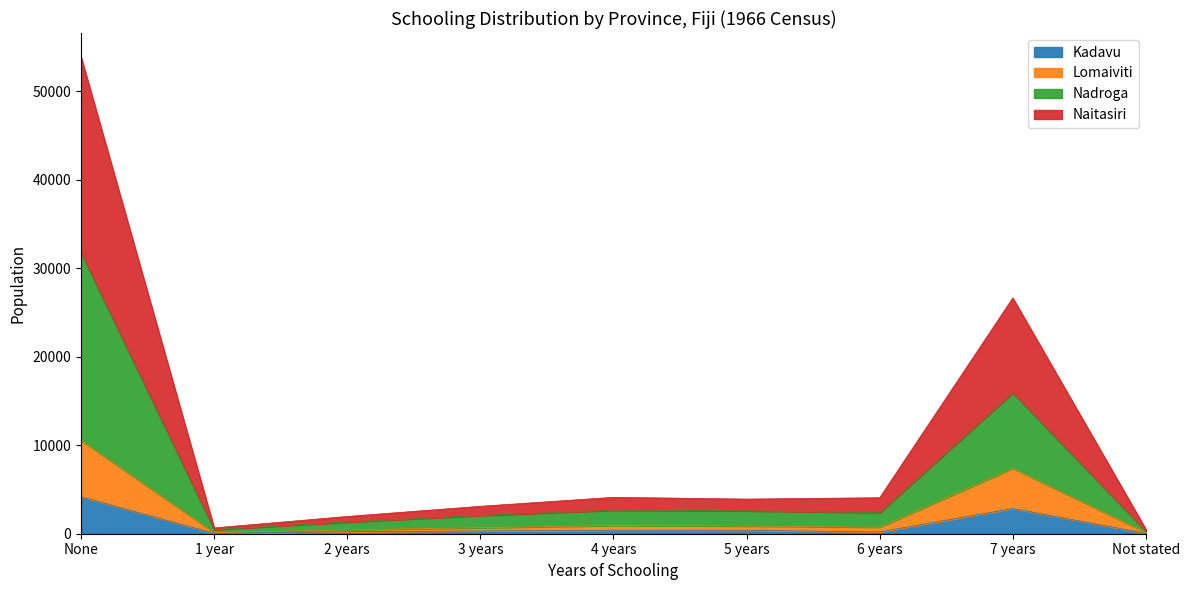

True or false: Lomaiviti and Nadroga intersect in this chart.

False